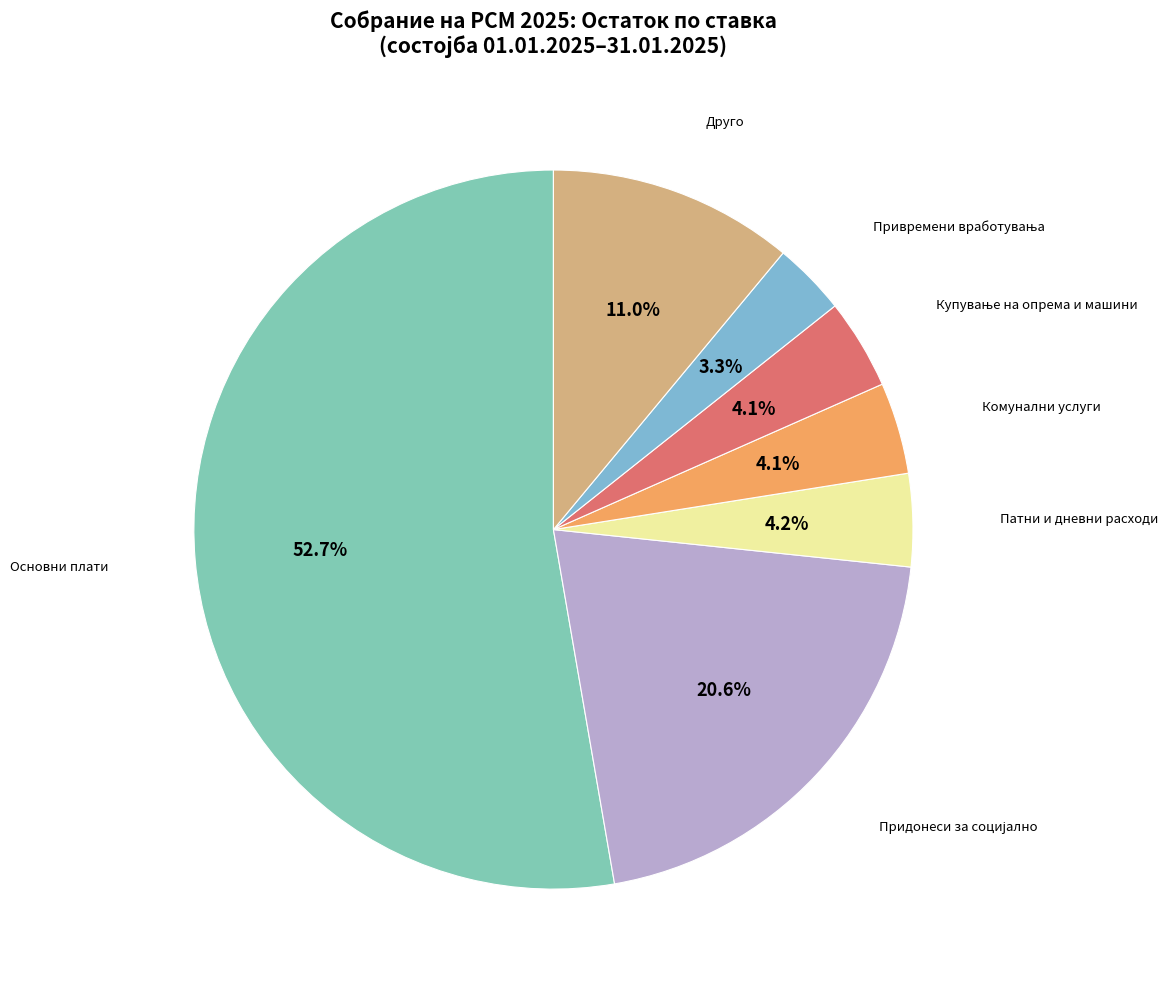

How many slices are in this pie chart?

7